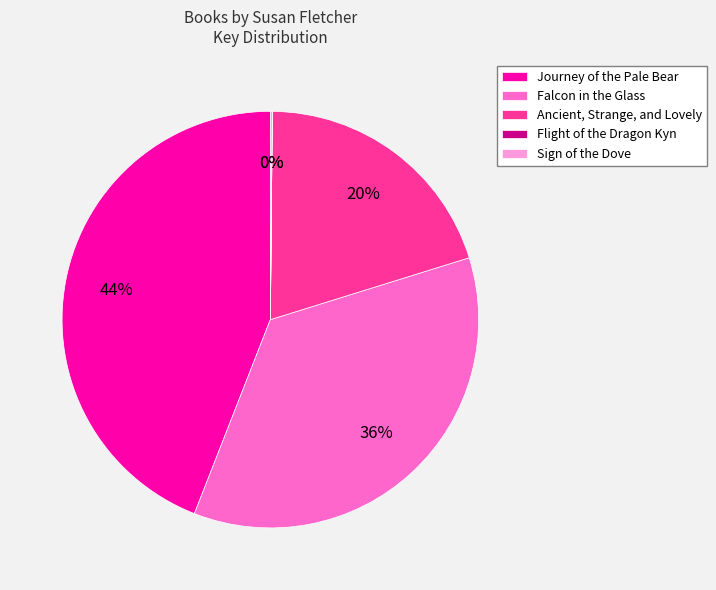

Does Ancient, Strange, and Lovely represent more than half of the total?

No